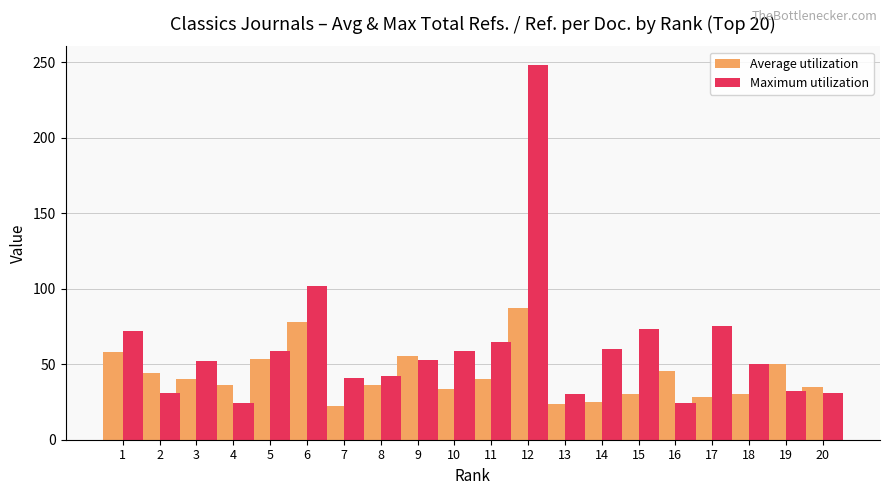

Where does the Maximum utilization series first go above 53?

1